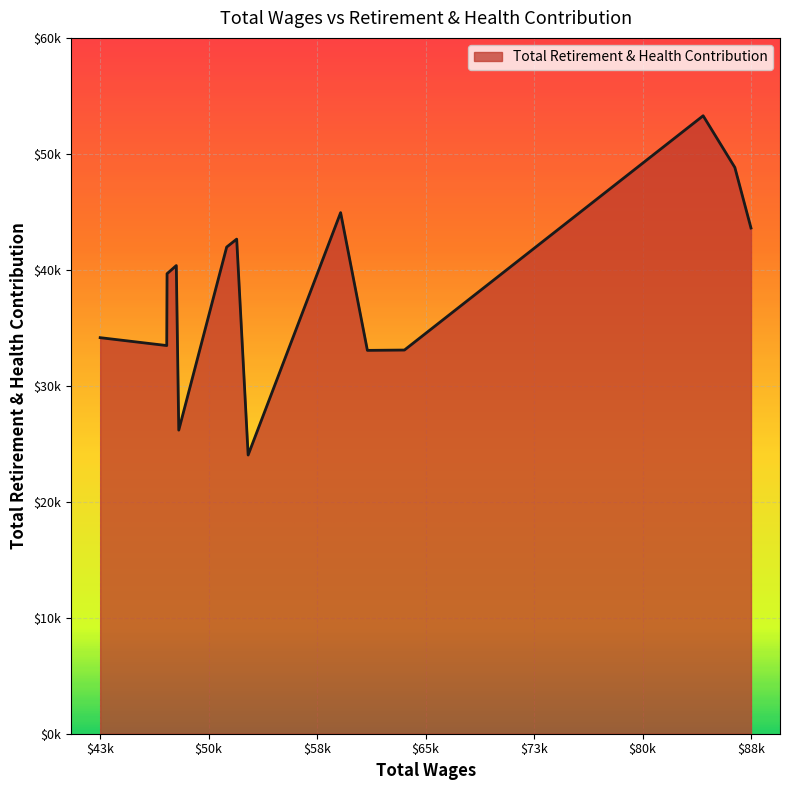

Reading left to right, what are all the values shown in this chart?

88090.0=43606	86977.0=48831	84793.0=53285	64206.0=33084	61654.0=33055	59809.0=44931	53435.0=24031	52646.0=42649	51956.0=41963	48654.0=26178	48484.0=40369	47847.0=39666	47825.0=33471	43238.0=34151